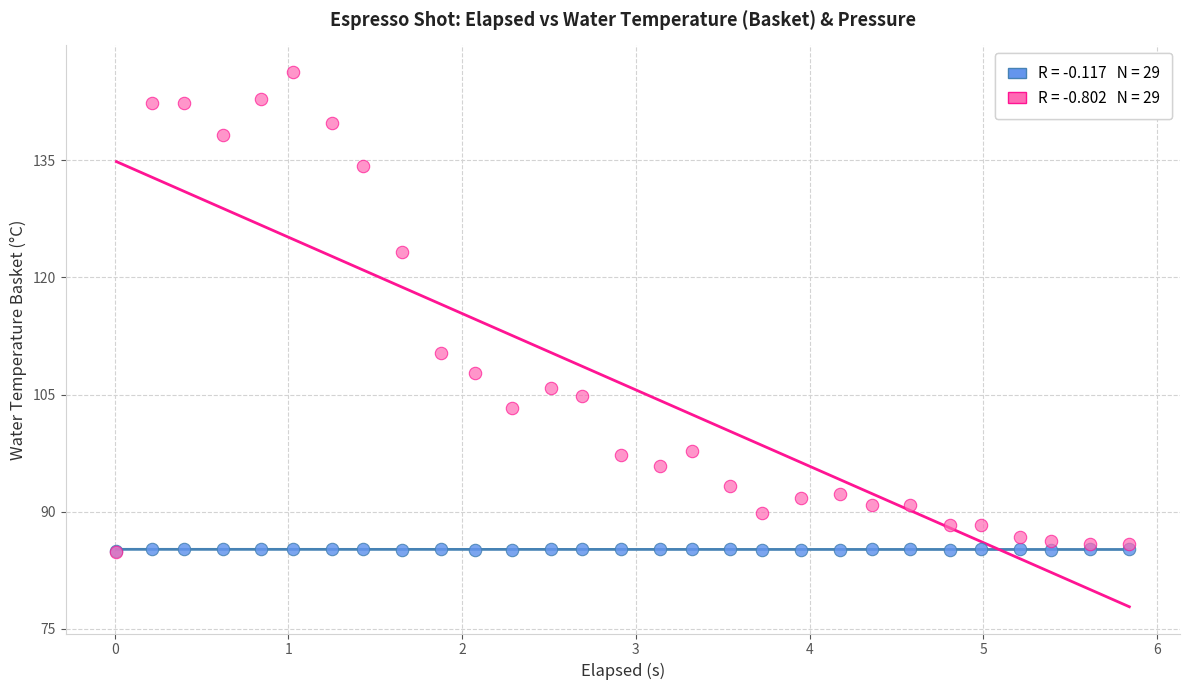

Across all series, what Y value is closest to 115?

110.3